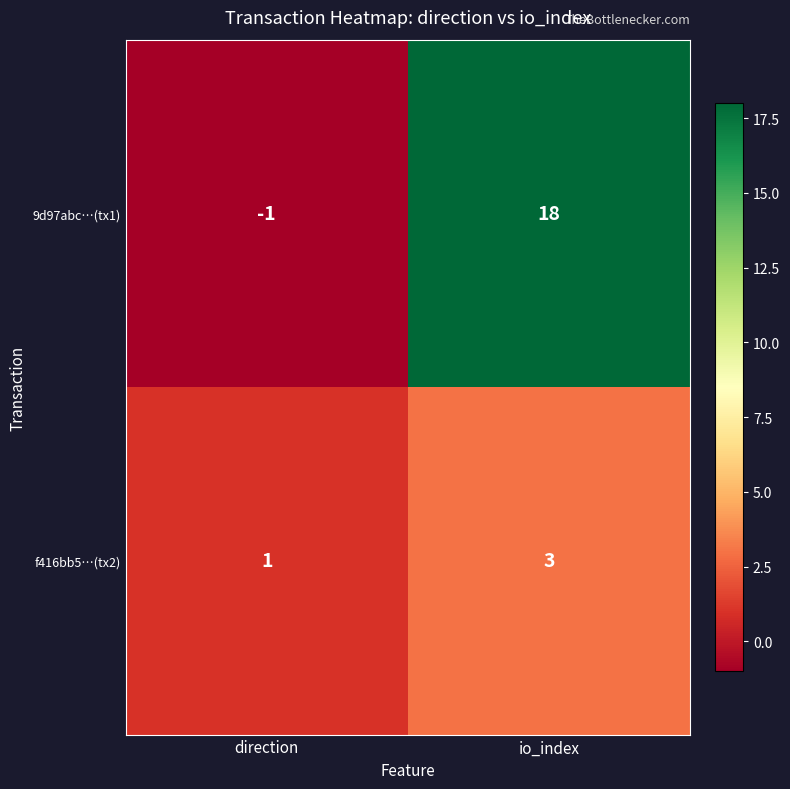

What is the sum of all 9d97abc…(tx1) values?

17